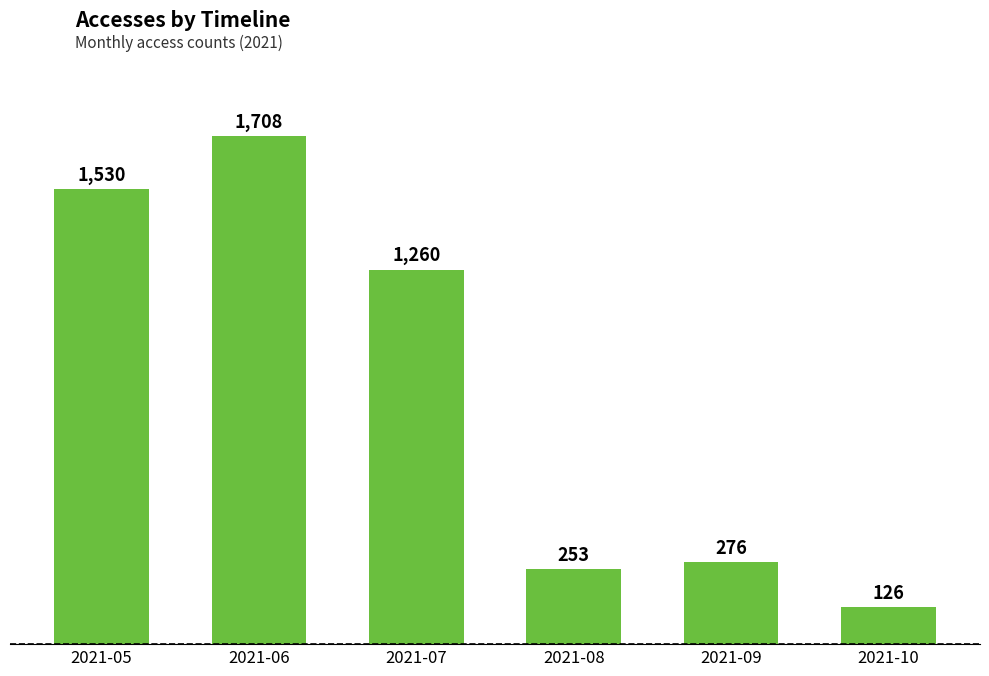

How many data points are less than 1260?

3